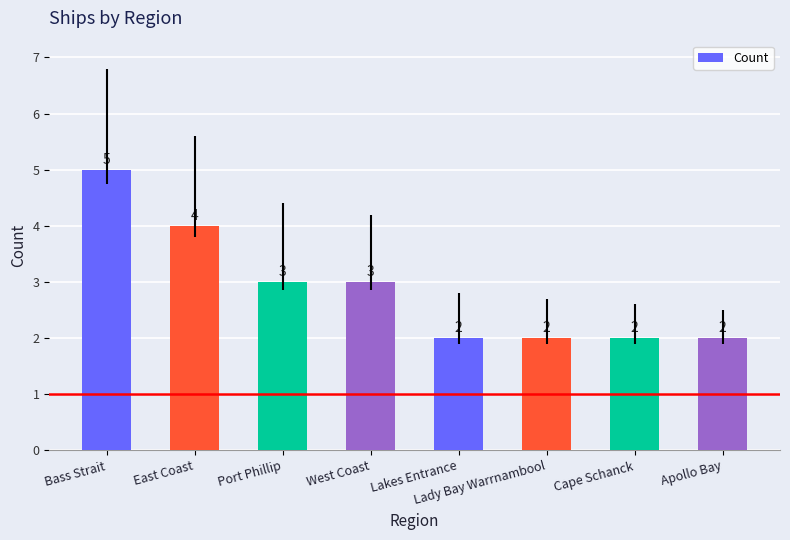

What is the approximate value at Port Phillip?

3